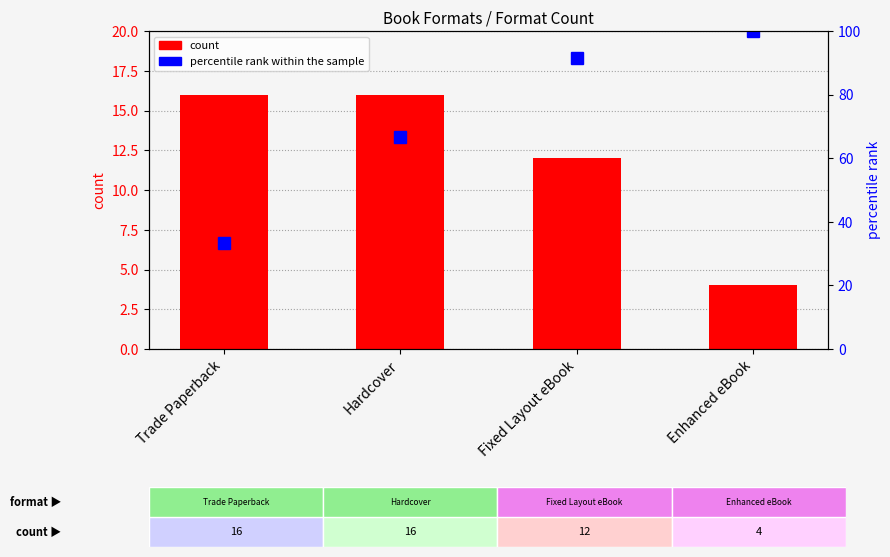

What is the total value across all series at Fixed Layout eBook?

103.7